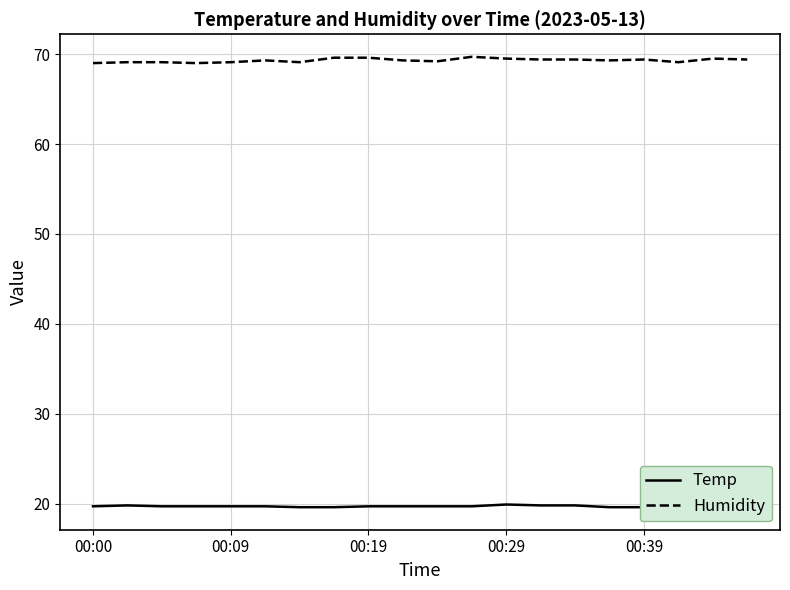

Which category has the lowest value in the Temp series?

6